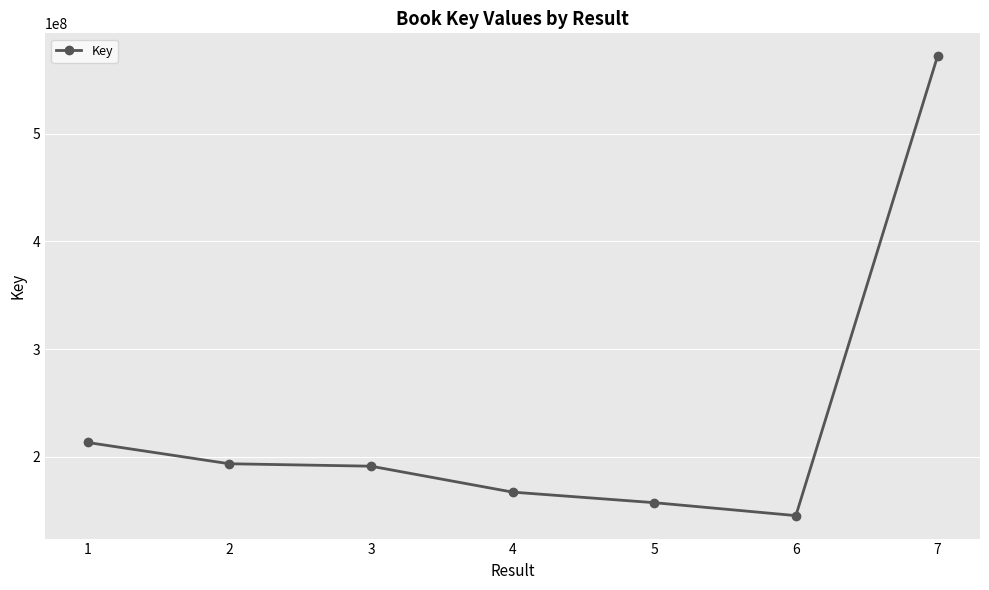

True or false: the data shows 144106969 at 1.

False